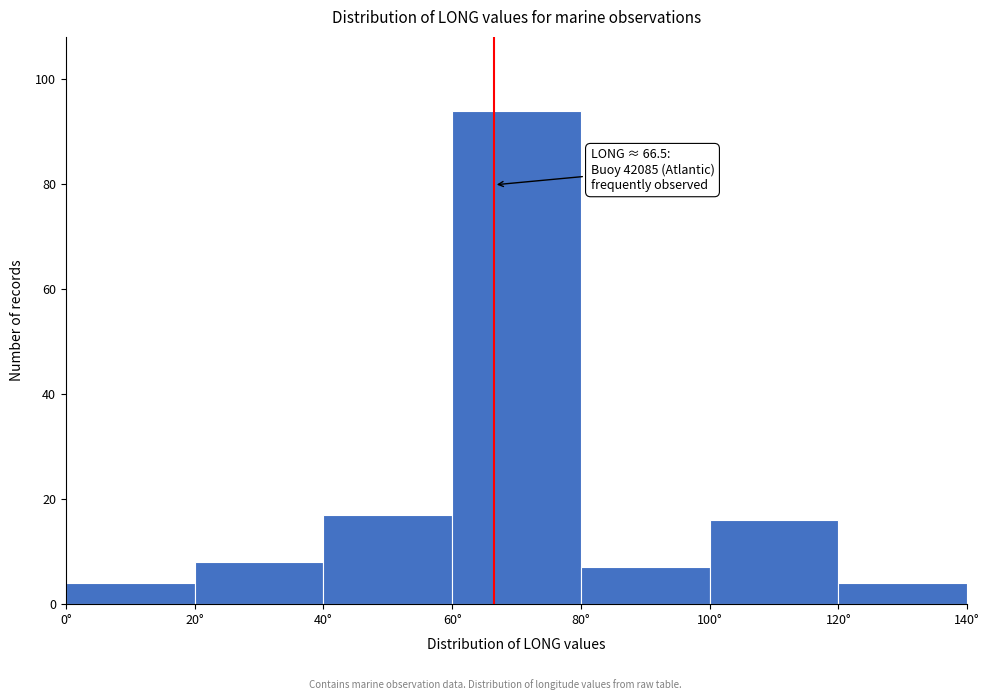

Which range on the x-axis has the tallest bar?

60 to 80